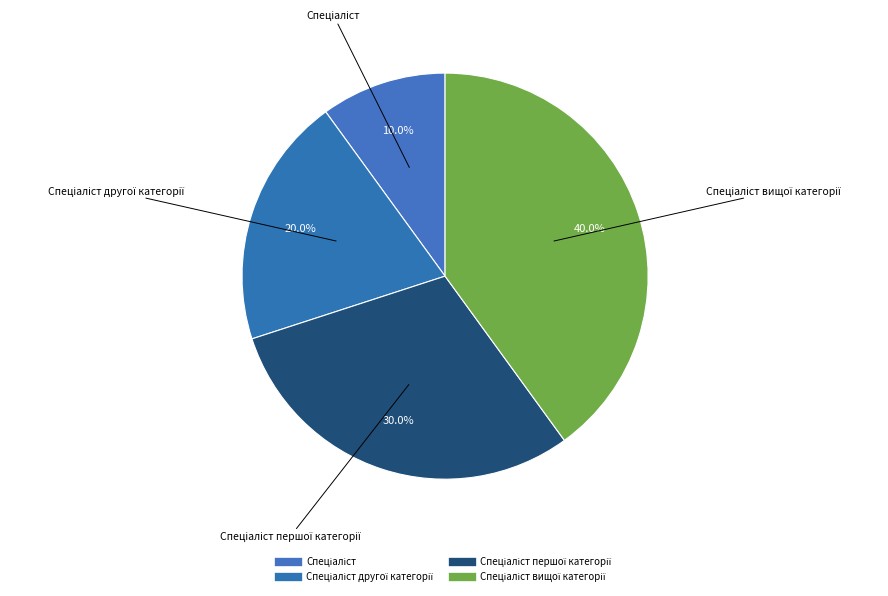

To the nearest percent, what is the difference between the largest and smallest slice percentages?

30%